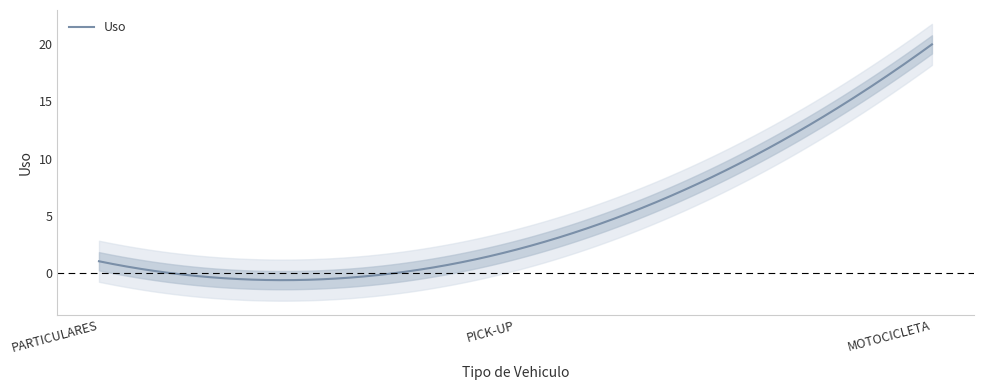

Count the number of values greater than 2.

1